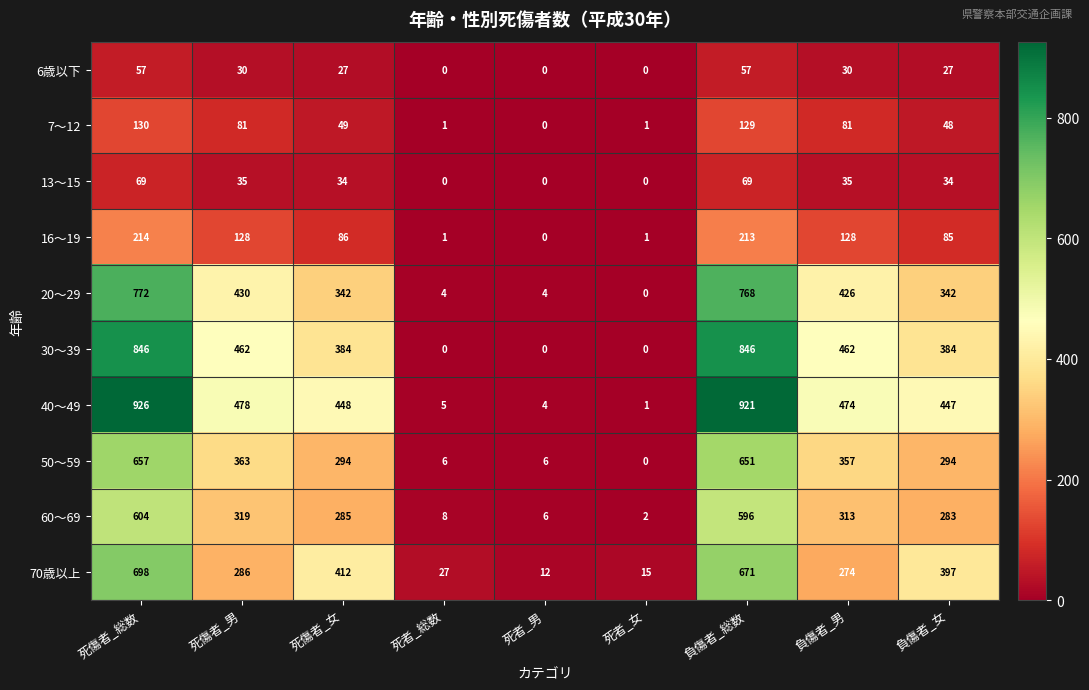

Is it true that 60〜69 equals 6 at 死者_男?

True